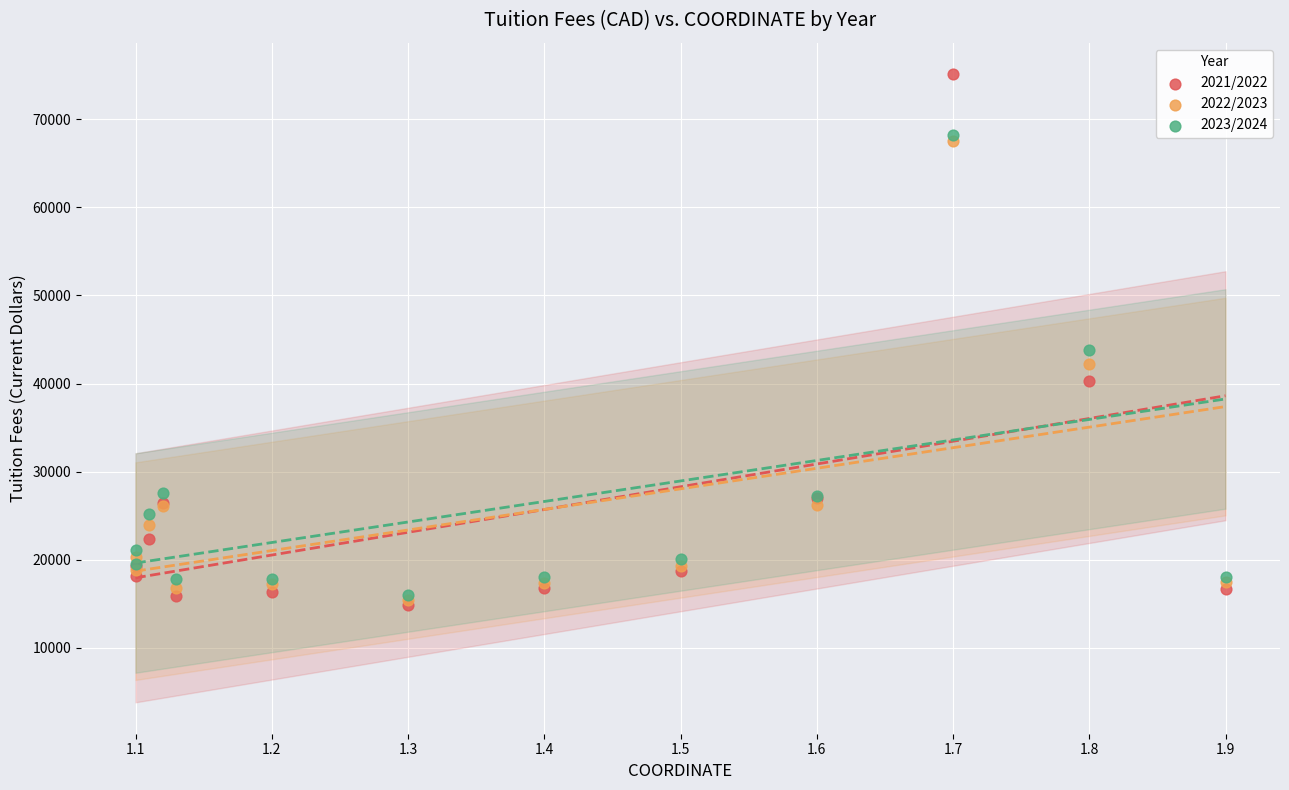

Across all series, what Y value is closest to 45004?

43755